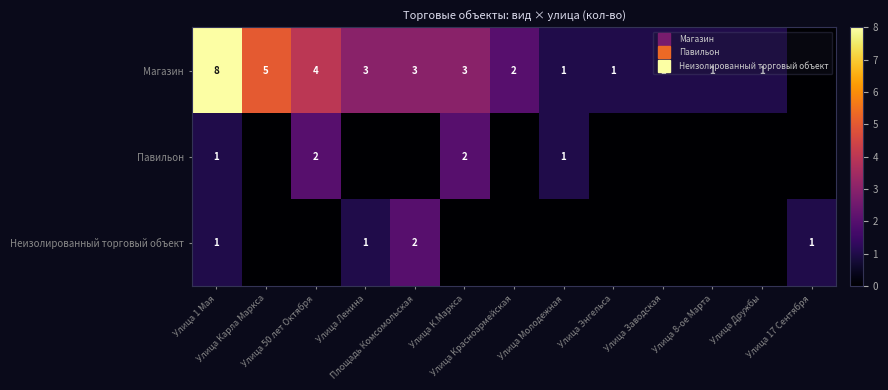

List the series in order of their peak value, lowest first.

Павильон, Неизолированный торговый объект, Магазин